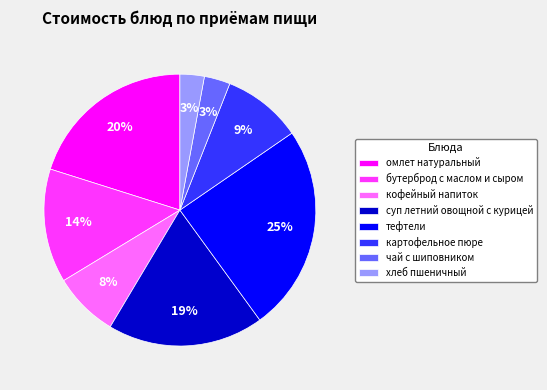

Is the sum of хлеб пшеничный and бутерброд с маслом и сыром greater than half?

No